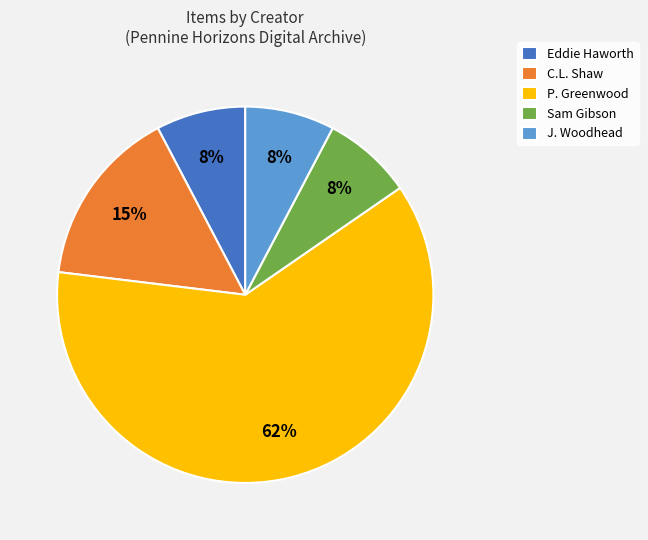

What percentage is the Sam Gibson slice, to the nearest percent?

8%